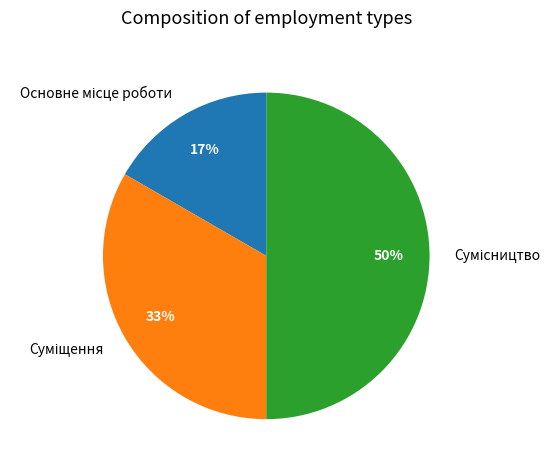

To the nearest percent, what is the average slice percentage?

33%